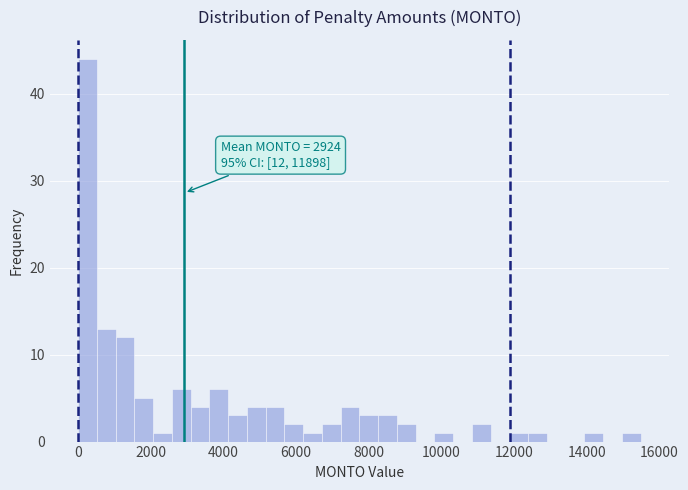

Read against the x-axis, roughly where is the centre of the tallest bar?

200